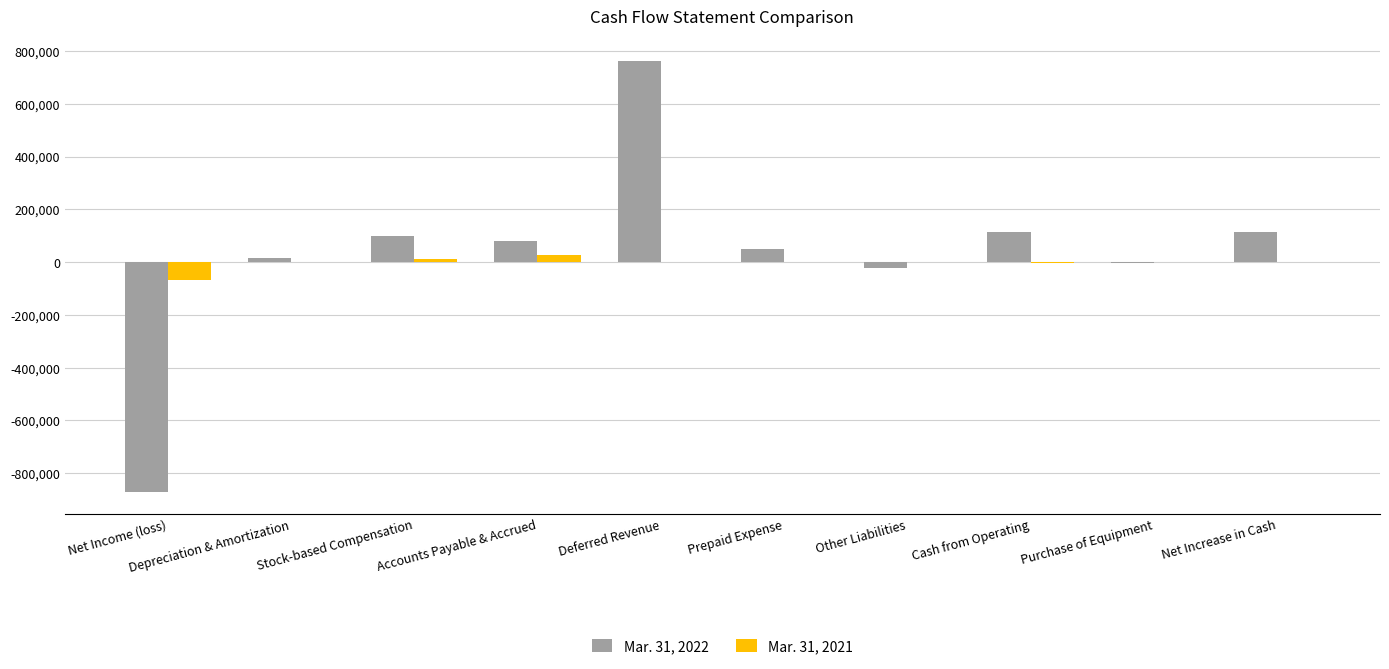

Count the number of categories in the chart.

10